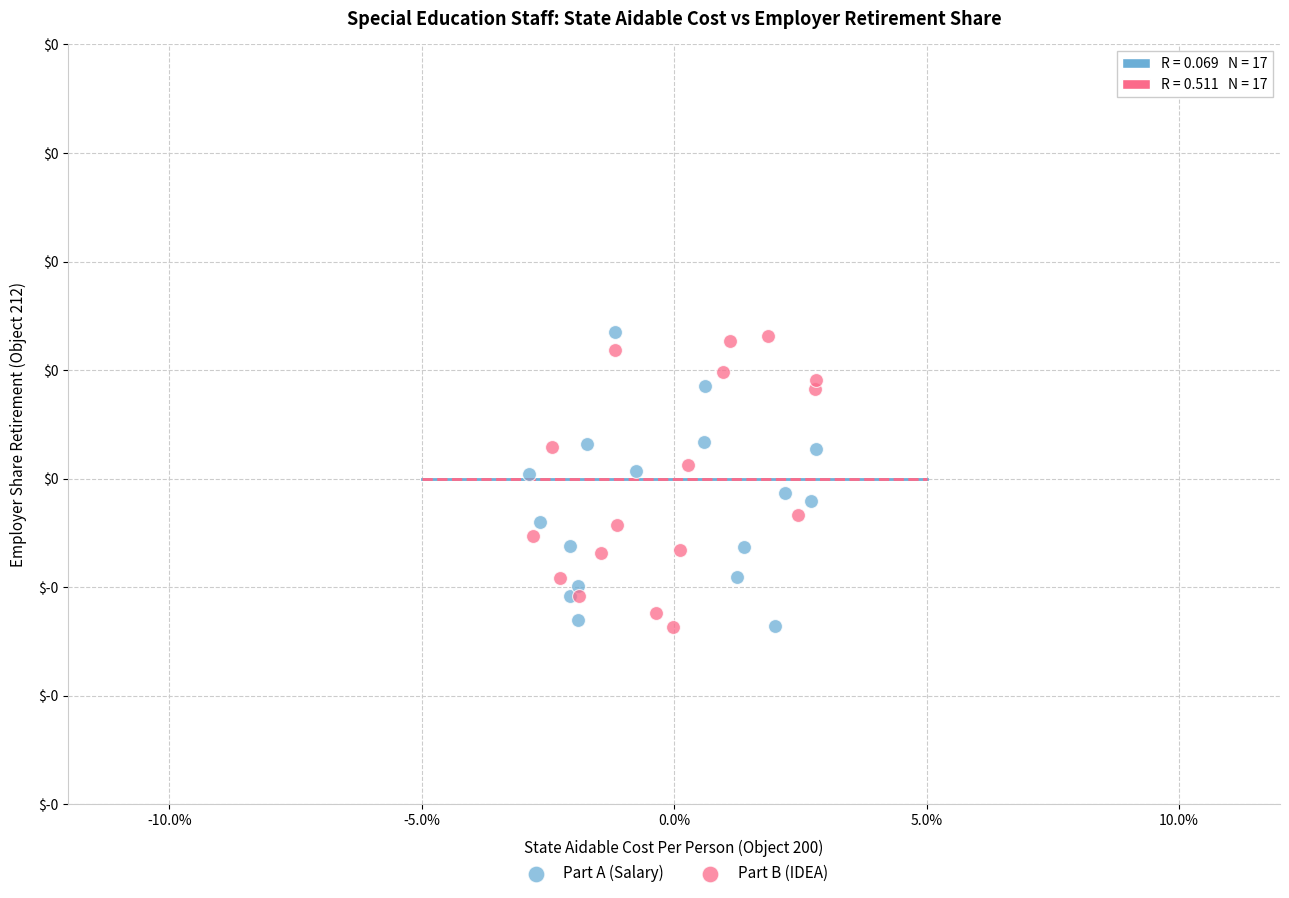

What are all the series names shown in the legend?

Part A (Salary), Part B (IDEA)